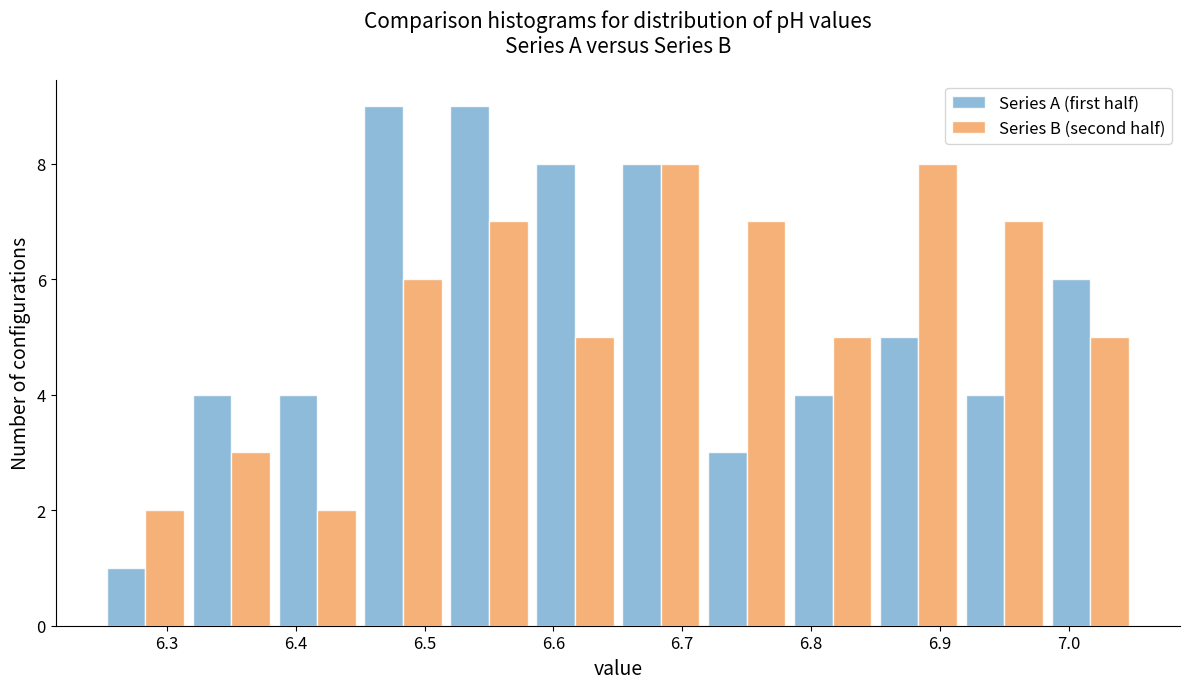

Reading left to right, transcribe this chart: for each range on the x-axis, give the height of each series' bar. Neither the bar edges nor the heights are printed on the chart, so give them approximately, as read against the axes.

6.25 to 6.32: Series A (first half)=1	Series B (second half)=2
6.32 to 6.38: Series A (first half)=4	Series B (second half)=3
6.38 to 6.45: Series A (first half)=4	Series B (second half)=2
6.45 to 6.52: Series A (first half)=9	Series B (second half)=6
6.52 to 6.58: Series A (first half)=9	Series B (second half)=7
6.58 to 6.65: Series A (first half)=8	Series B (second half)=5
6.65 to 6.72: Series A (first half)=8	Series B (second half)=8
6.72 to 6.78: Series A (first half)=3	Series B (second half)=7
6.78 to 6.85: Series A (first half)=4	Series B (second half)=5
6.85 to 6.92: Series A (first half)=5	Series B (second half)=8
6.92 to 6.98: Series A (first half)=4	Series B (second half)=7
6.98 to 7.05: Series A (first half)=6	Series B (second half)=5